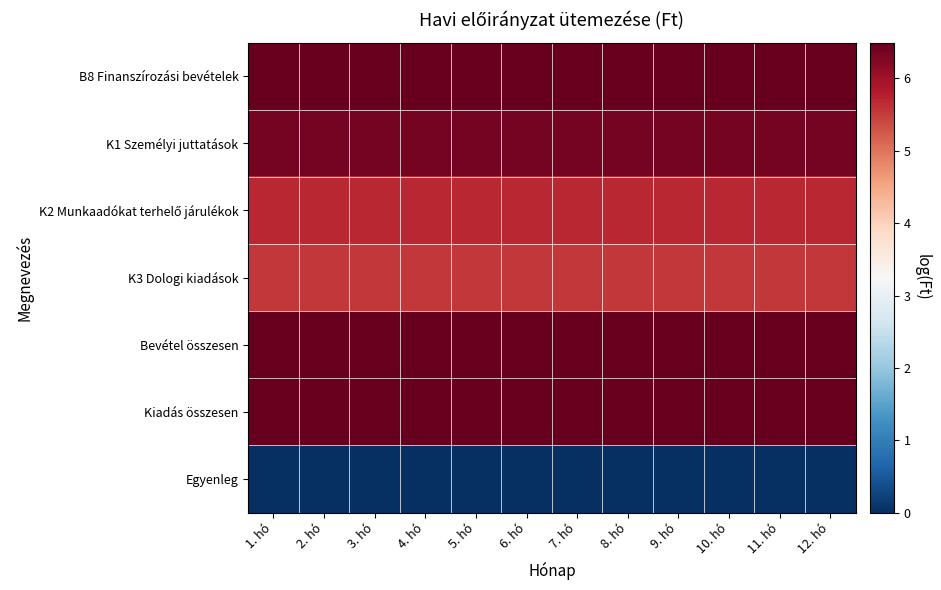

At which category is the sum across all series the highest?

1. hó